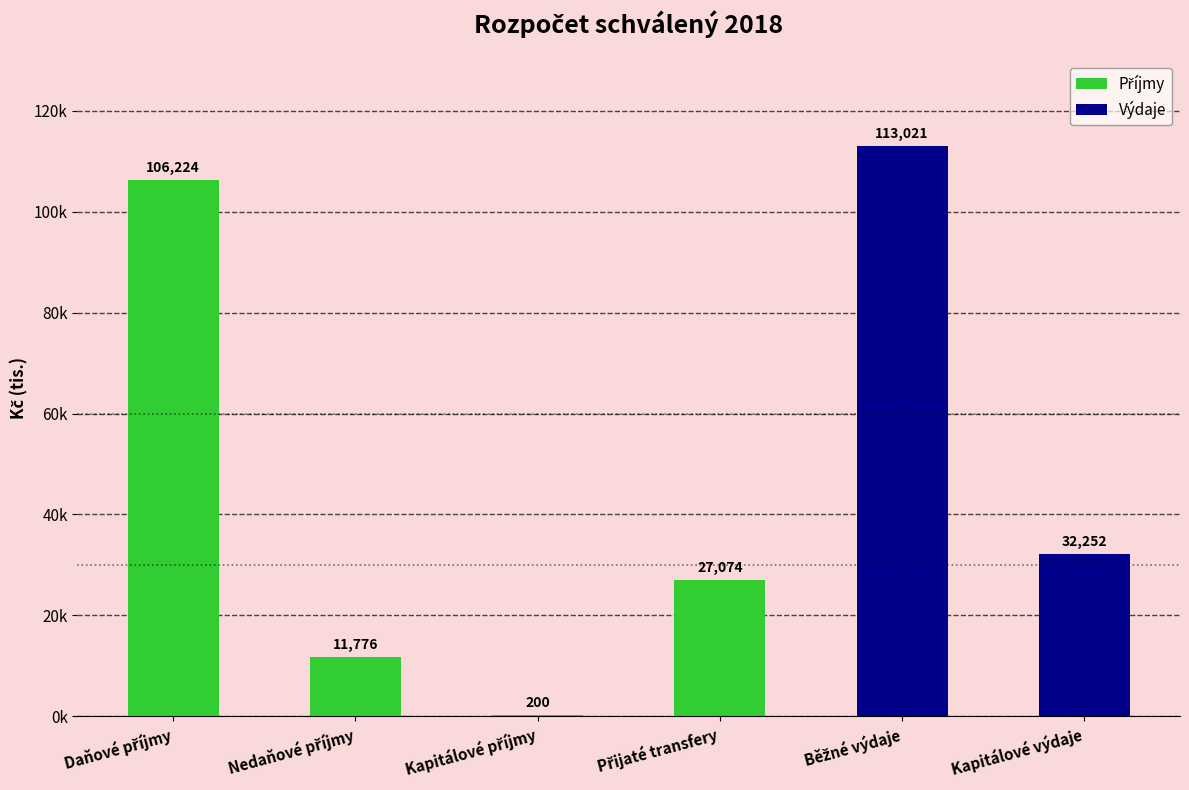

At which label is the value closest to 56610?

Kapitálové výdaje